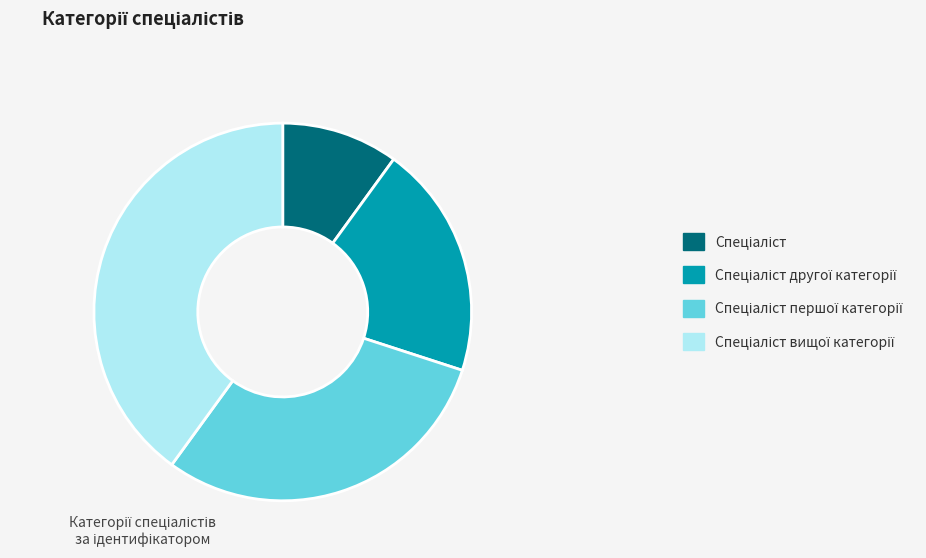

Does any single category account for the majority?

No